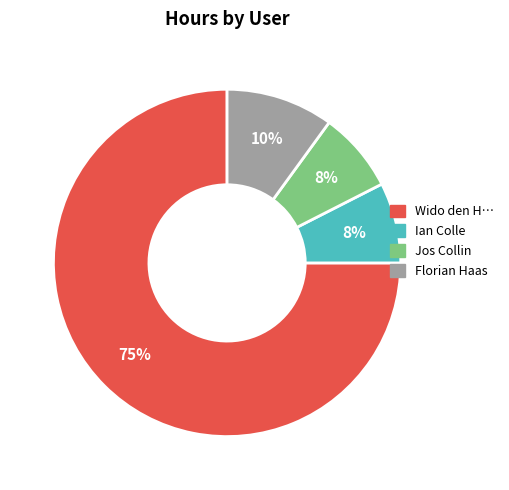

To the nearest percent, what is the average slice percentage?

25%